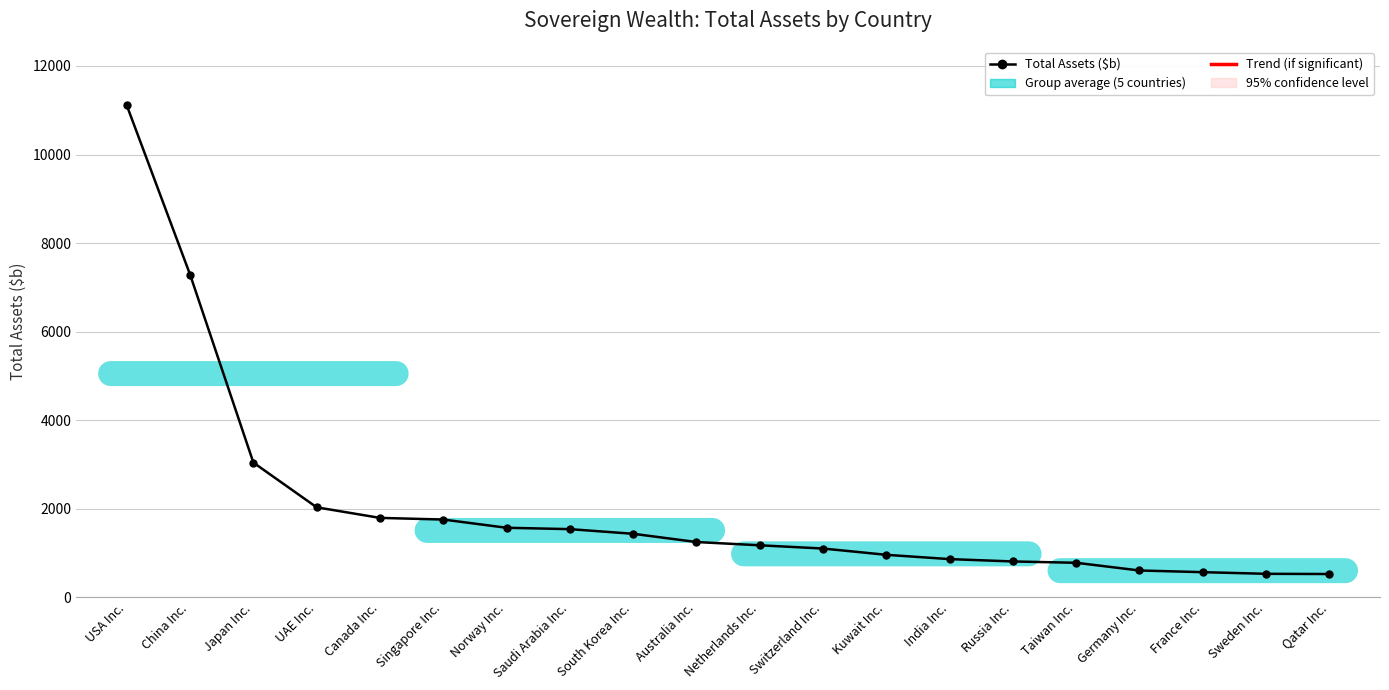

Is it true that the value at Canada Inc. is 3198?

False